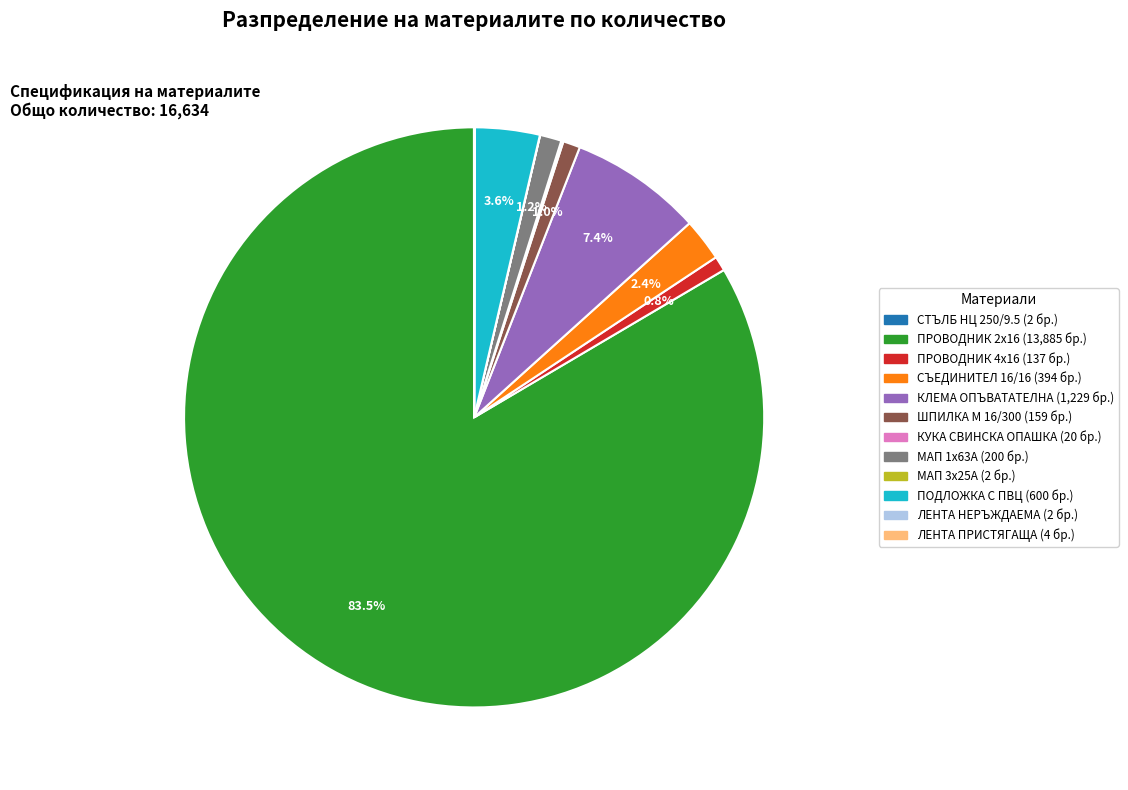

Is there a majority slice in this chart?

Yes